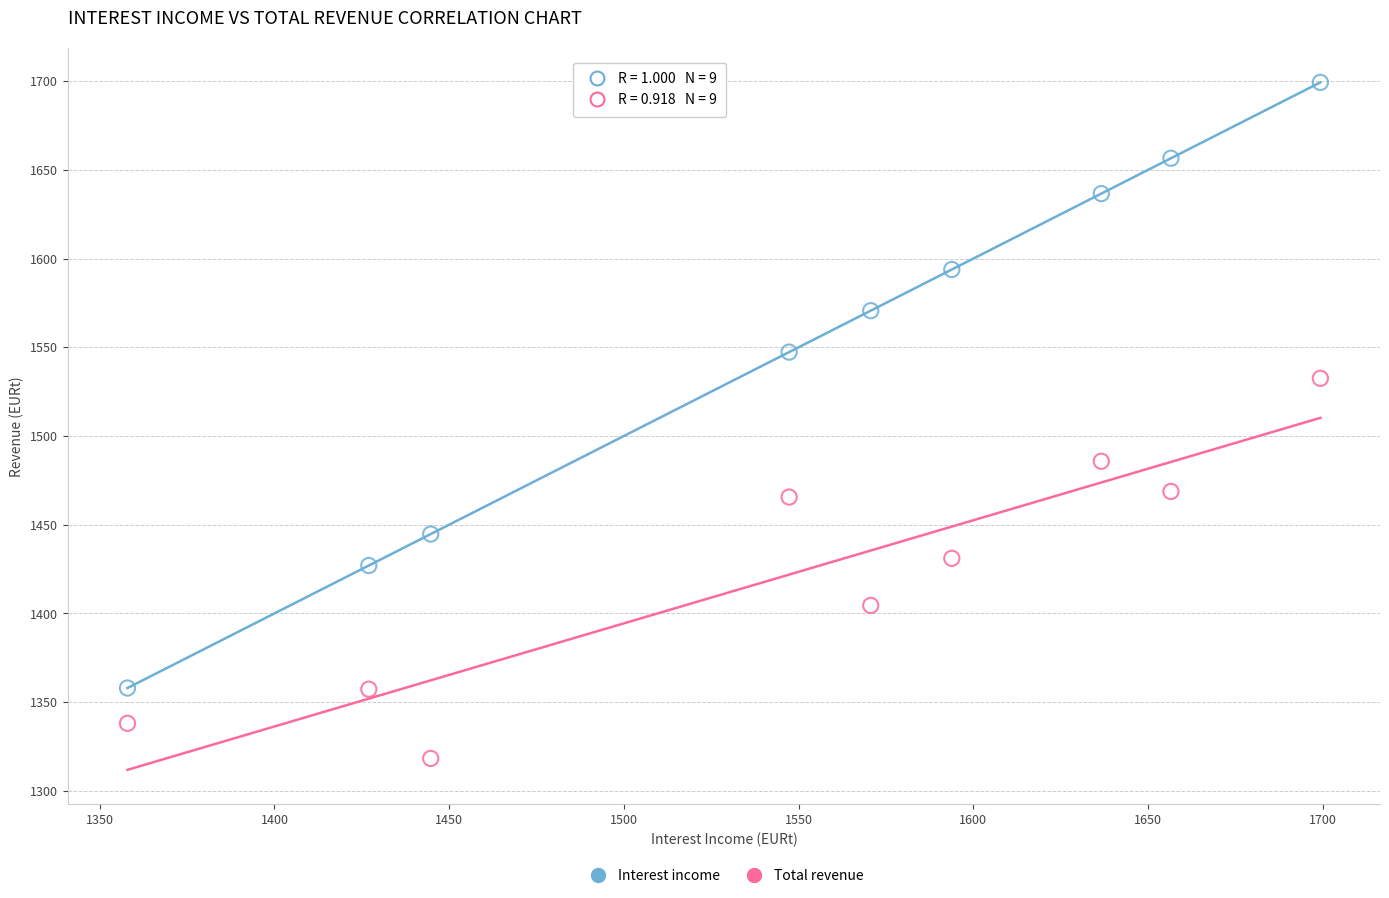

Across all data points, what is the range of X values (max minus min)?

341.3